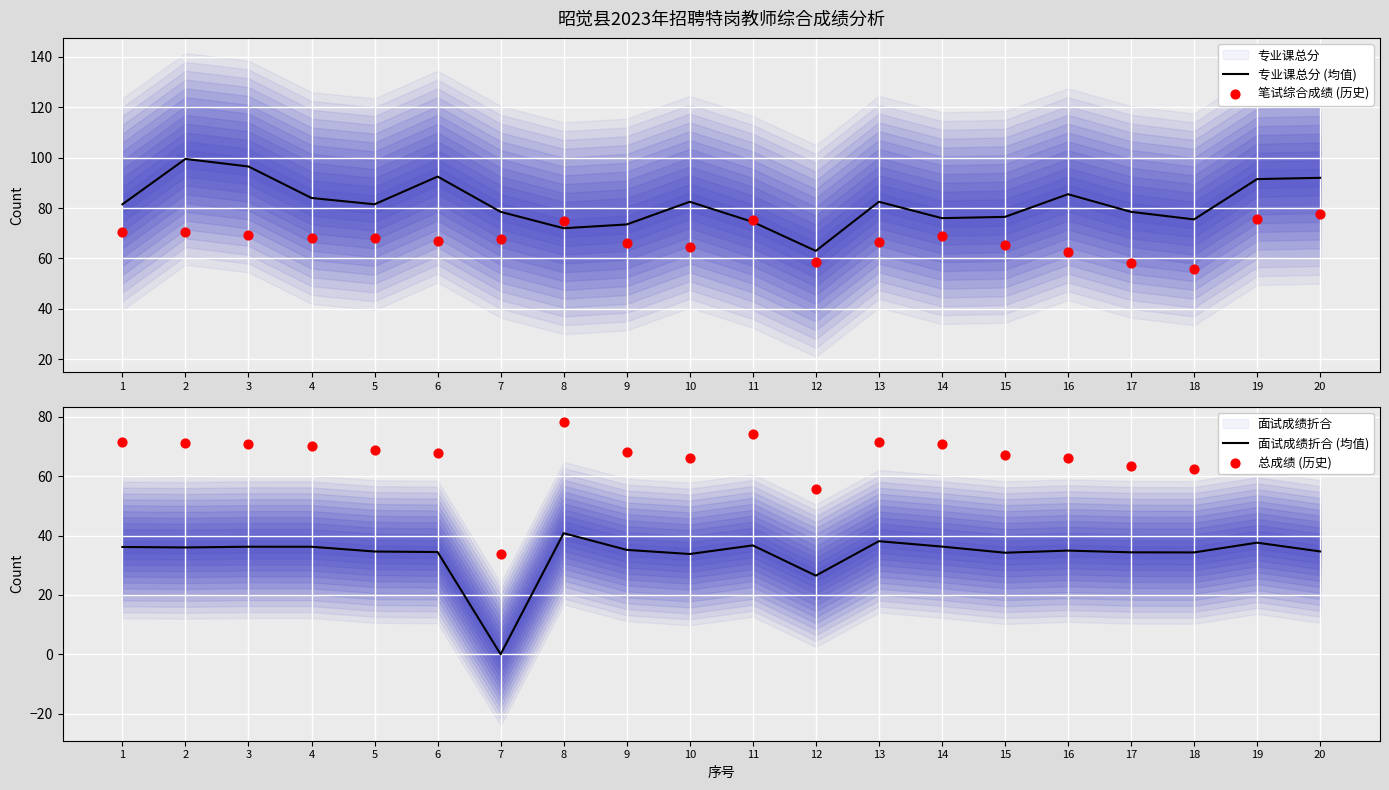

Which series has the widest spread of Y values?

总成绩 (历史)